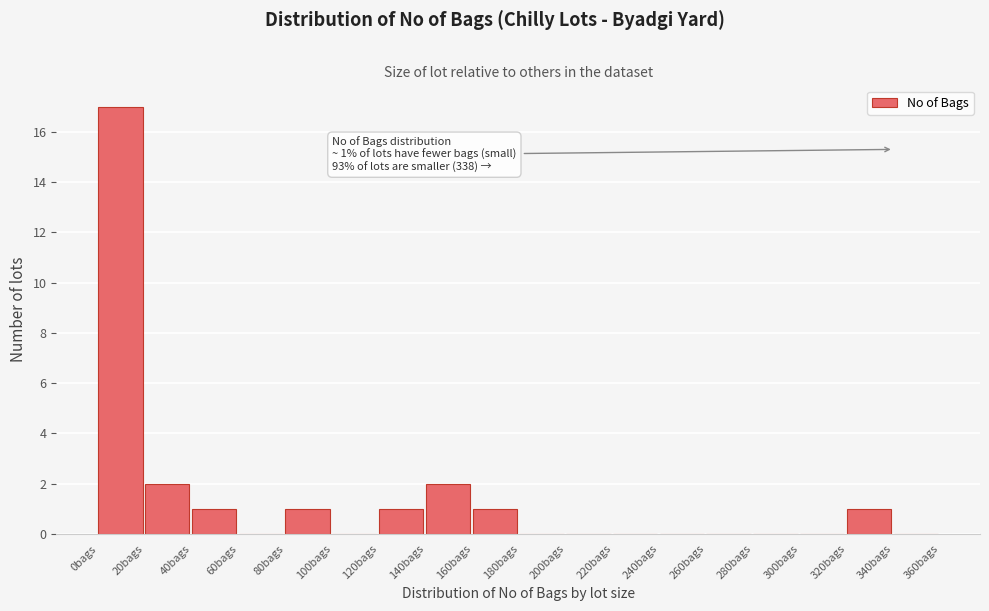

Which range on the x-axis has the tallest bar?

0 to 20